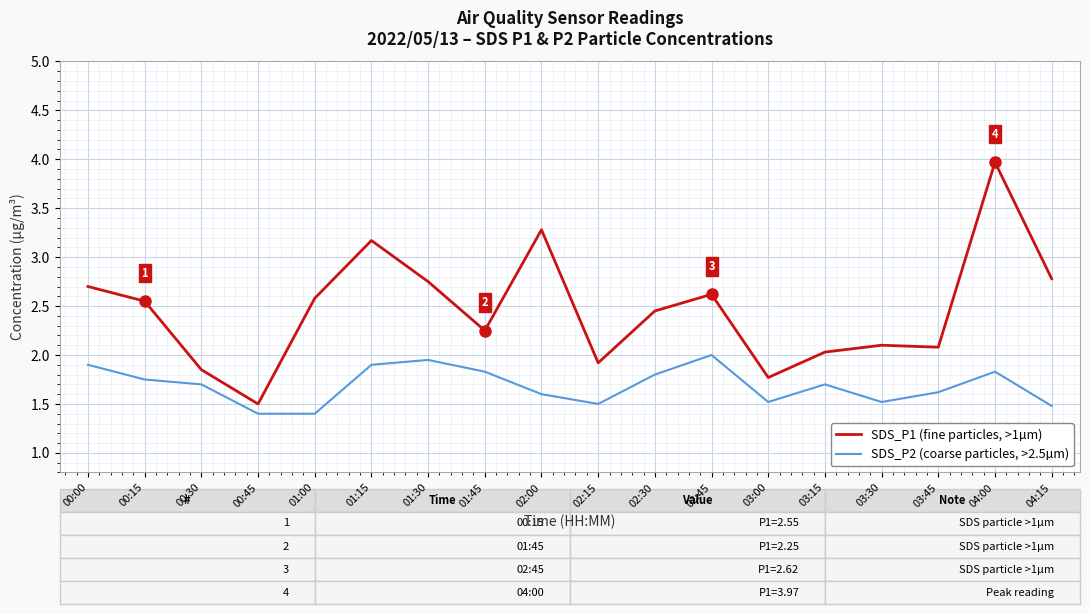

Which series has the widest spread of values?

SDS_P1 (fine particles, >1µm)